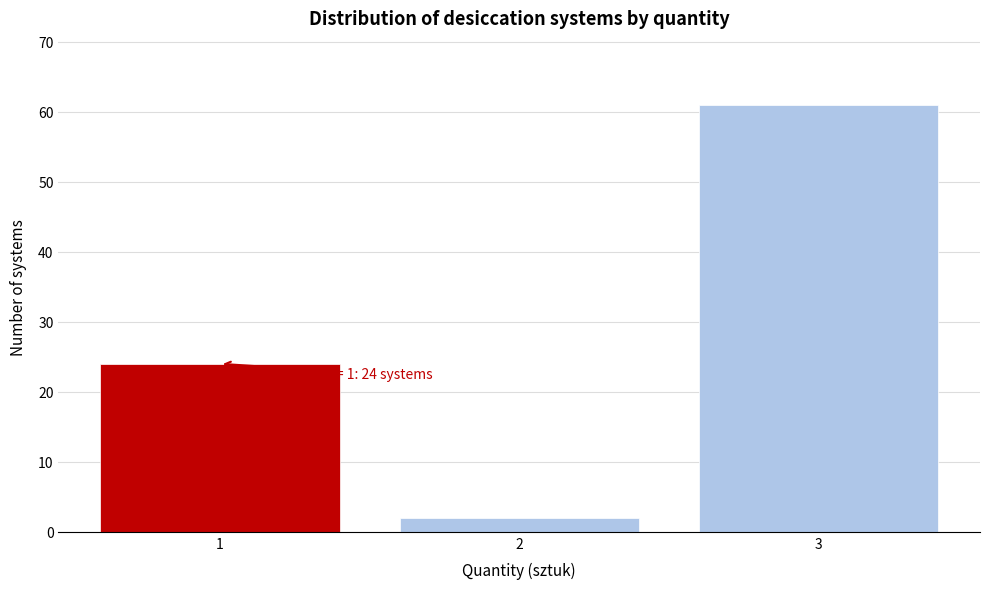

Which range on the x-axis has the tallest bar?

2.5 to 3.5